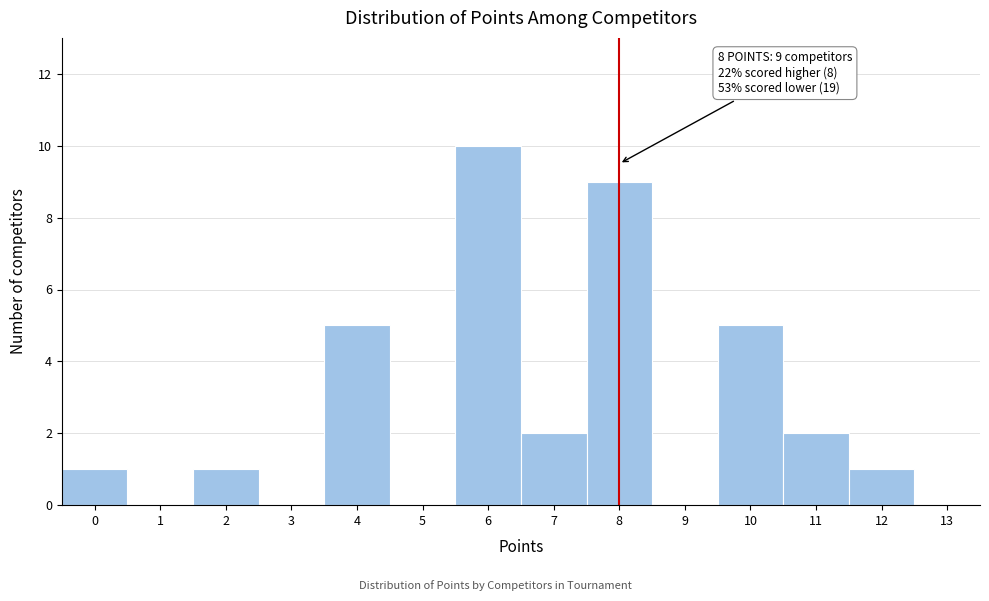

Which range on the x-axis has the tallest bar?

5.5 to 6.5